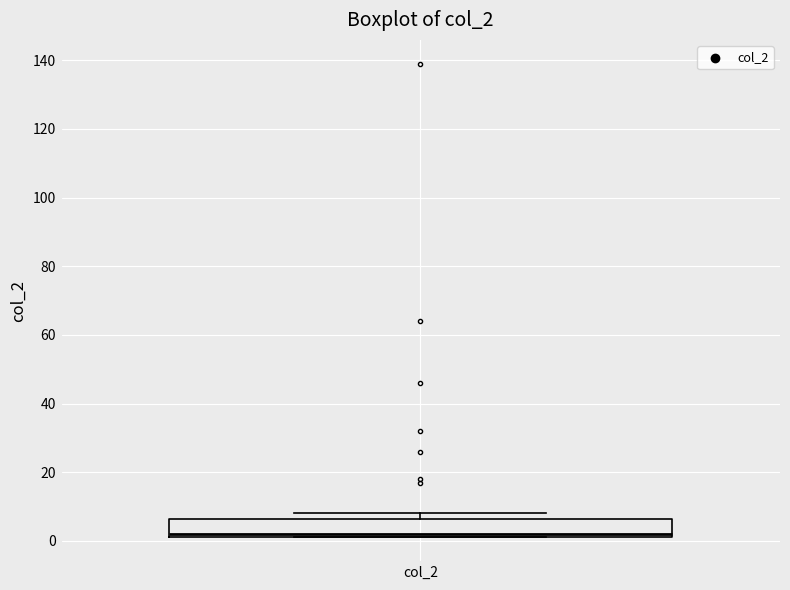

Read this box plot against the y-axis: the position of the median line, the range covered by the box, and the ends of both whiskers. The values are not printed on the chart, so give them approximately, as read against the axis.

median 2 (just above the box's lower edge), box 2 to 6, whiskers 2 to 8